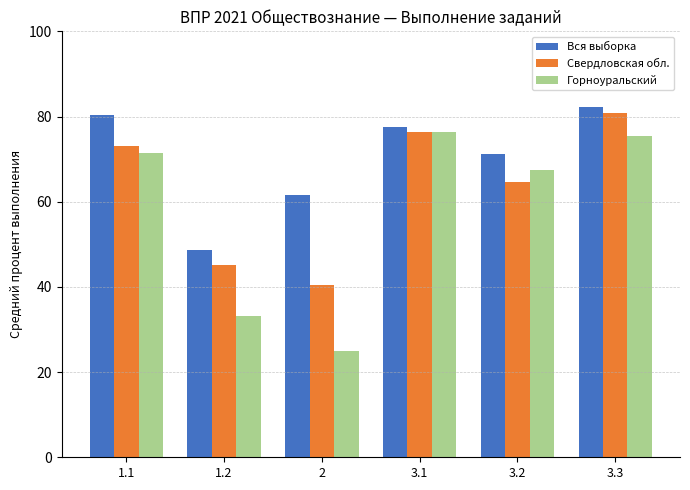

Rank the series by their average value, from highest to lowest.

Вся выборка, Свердловская обл., Горноуральский